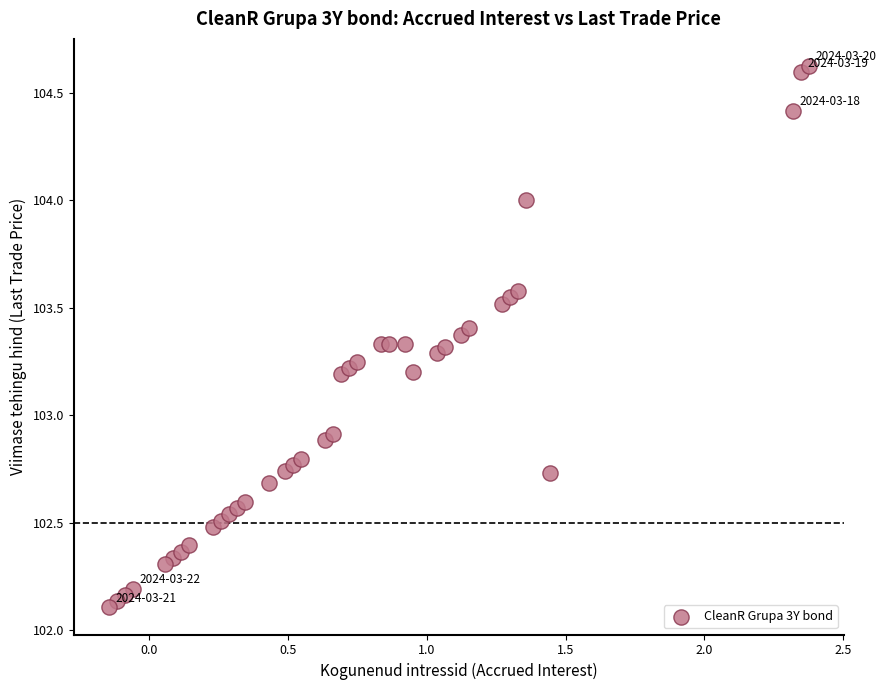

What is the range of Y values (max minus min)?

2.5